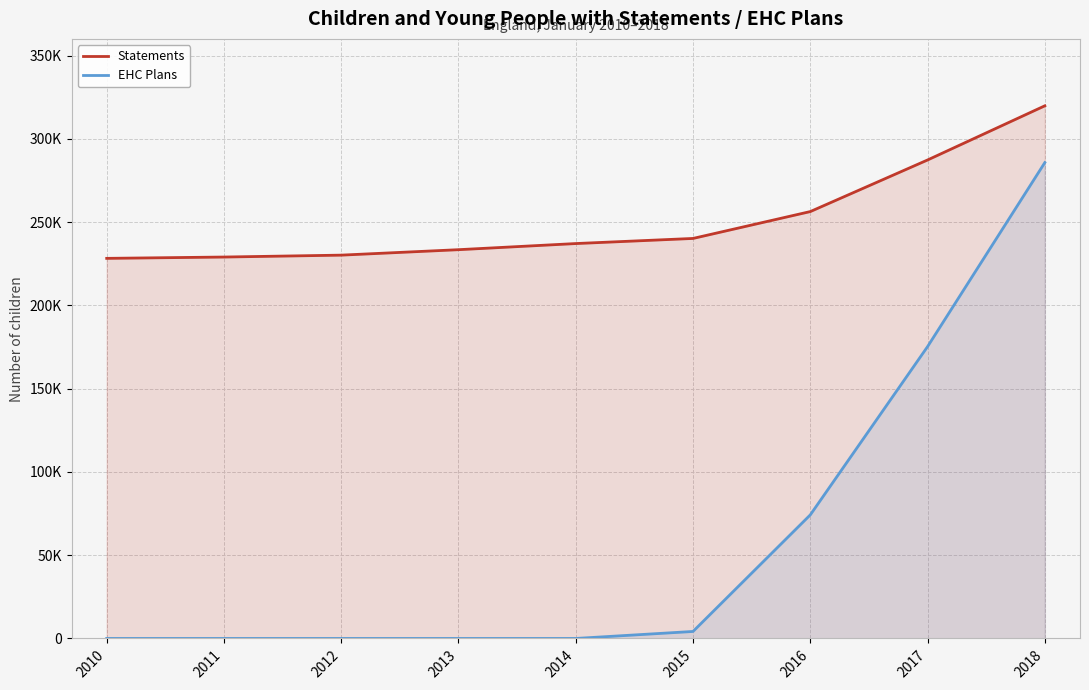

The Statements series shows 491019 at 2018. True or false?

False